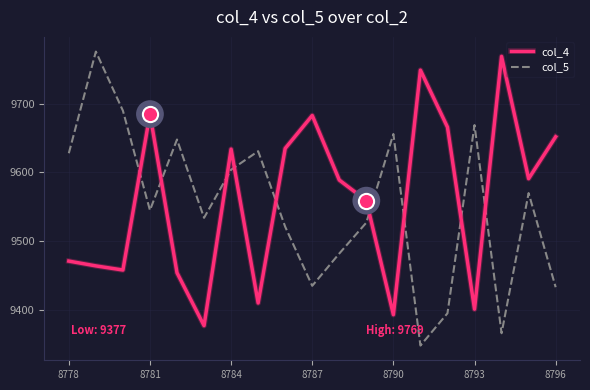

How many intersections are there between col_4 and col_5?

9